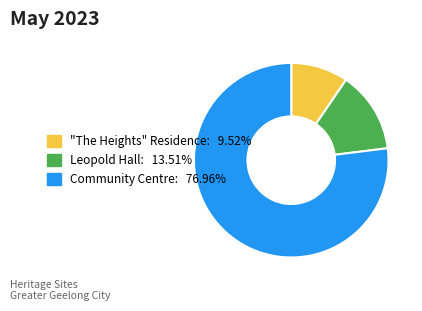

Rank the categories by value from lowest to highest.

"The Heights" Residence, Leopold Hall, Community Centre